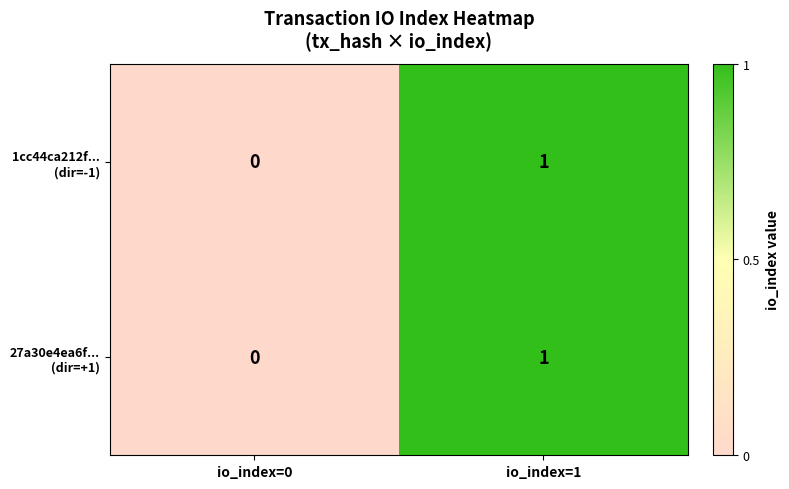

Which label corresponds to the largest value in the chart?

io_index=1